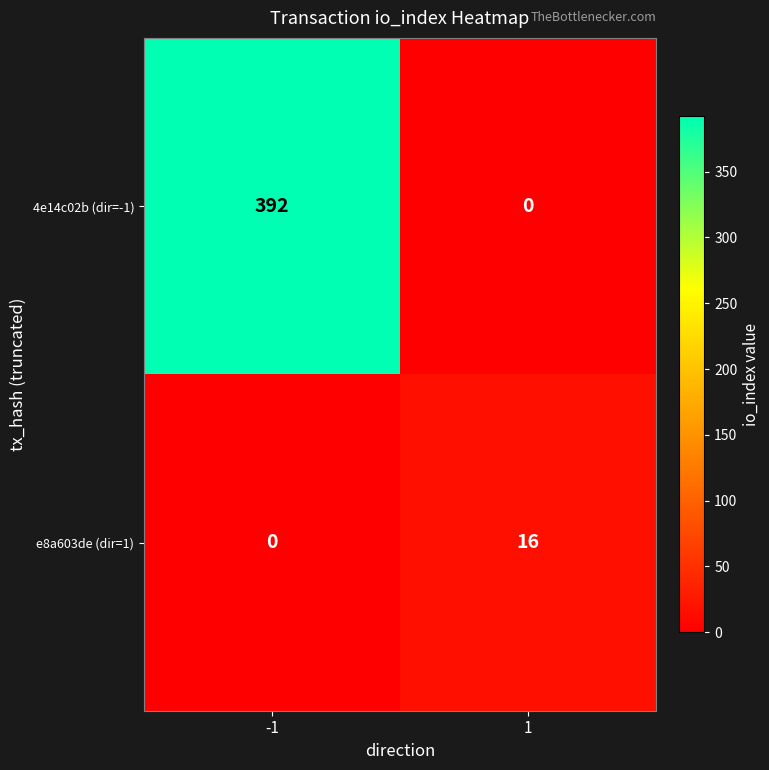

Is it true that e8a603de (dir=1) equals 5 at 1?

False